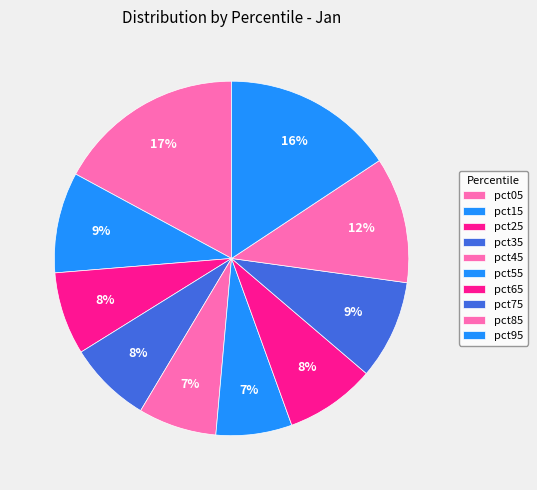

Between pct45 and pct95, which is larger?

pct95